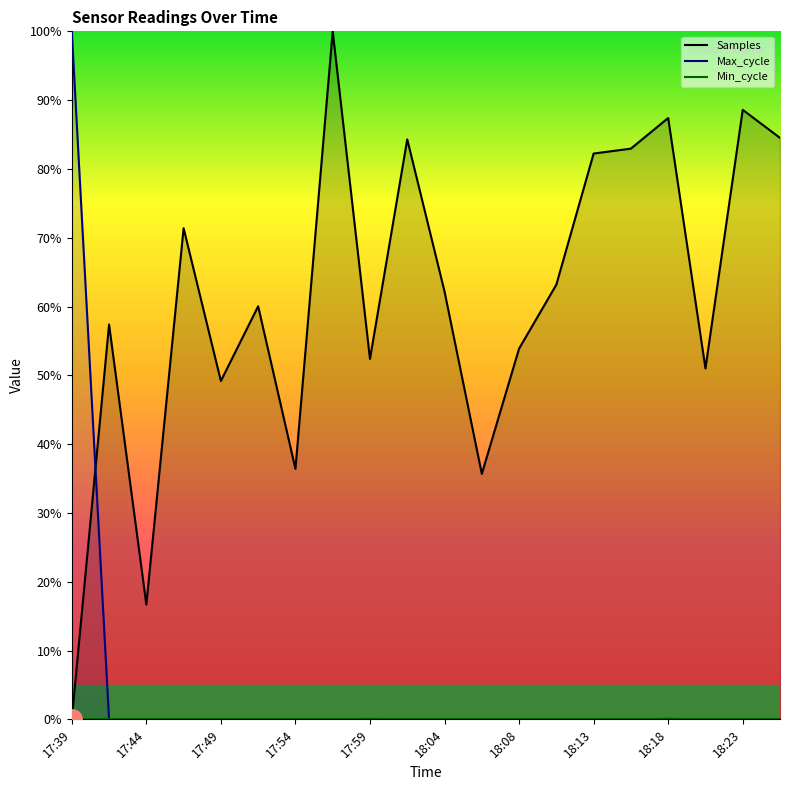

Is it true that Max_cycle equals 100.0 at 17:39?

True